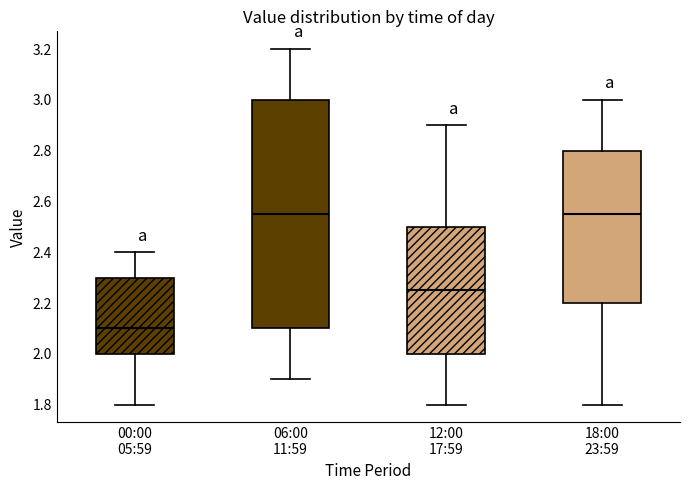

Reading left to right, transcribe this box plot: for each box, give where its median line is, the range the box spans, and where its two whiskers end, as read against the y-axis. The values are not printed on the chart, so give them approximately, as read against the axis.

00:00 05:59: median 2.10, box 2.00 to 2.30, whiskers 1.80 to 2.40
06:00 11:59: median 2.56, box 2.10 to 3.00, whiskers 1.90 to 3.20
12:00 17:59: median 2.26, box 2.00 to 2.50, whiskers 1.80 to 2.90
18:00 23:59: median 2.56, box 2.20 to 2.80, whiskers 1.80 to 3.00